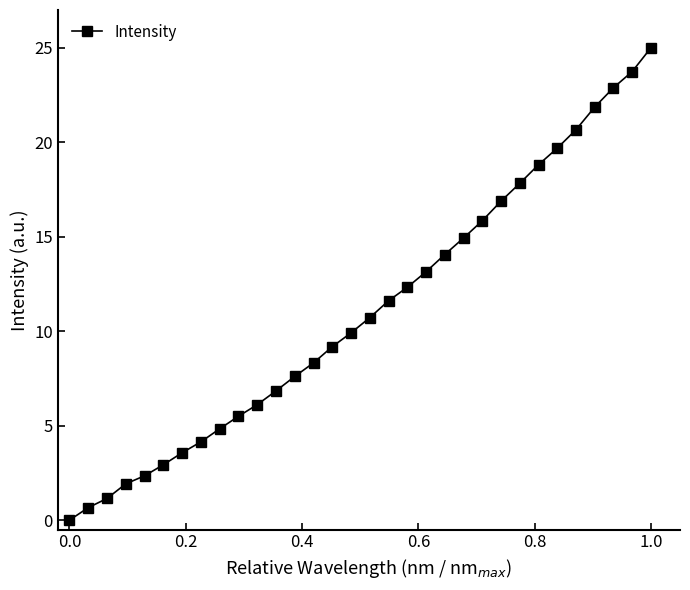

Reading right to left, transcribe all the data shown in this chart.

25.0	23.7	22.9	21.9	20.7	19.7	18.8	17.8	16.9	15.8	14.9	14.1	13.1	12.3	11.6	10.7	9.9	9.2	8.3	7.6	6.8	6.1	5.5	4.8	4.1	3.6	2.9	2.3	1.9	1.1	0.7	0.0